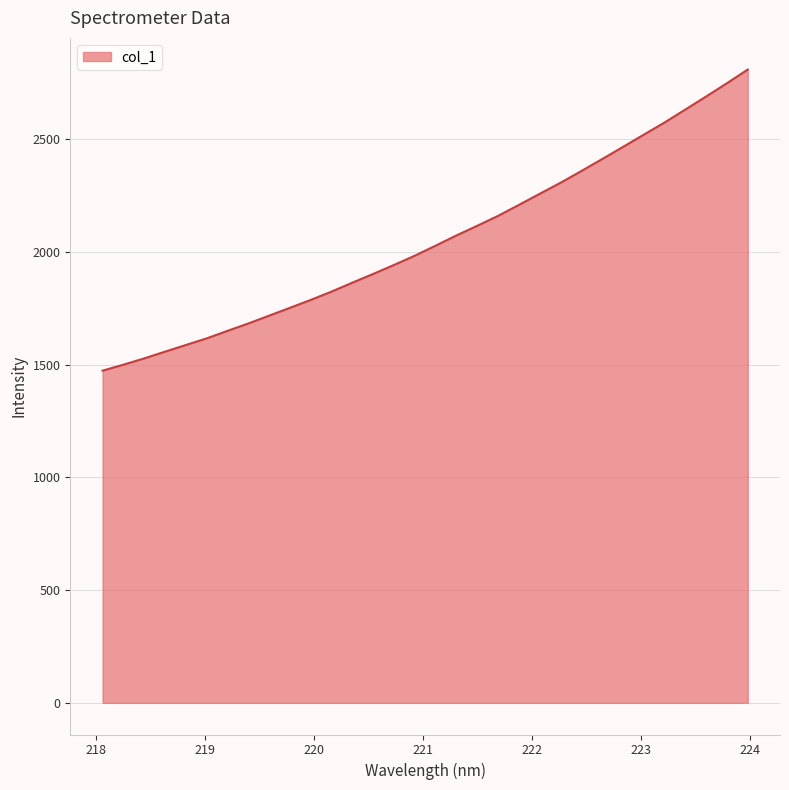

What is the minimum value shown in the chart?

1473.1